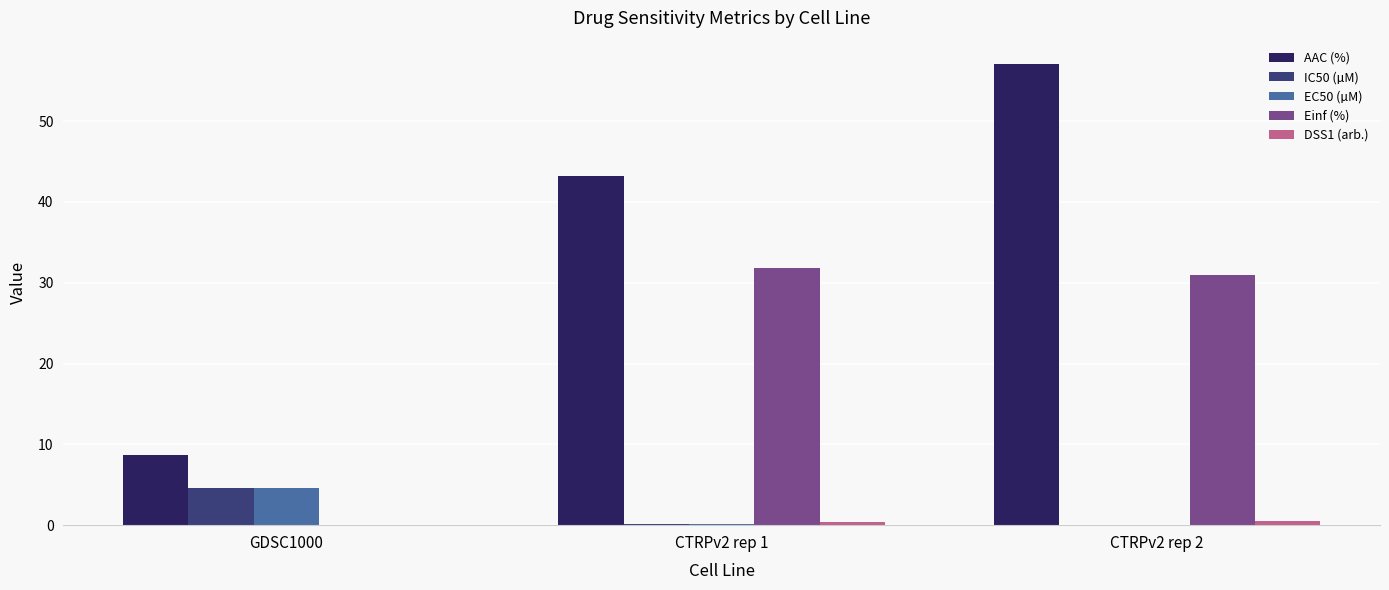

Is it true that IC50 (µM) equals 4.6 at GDSC1000?

True